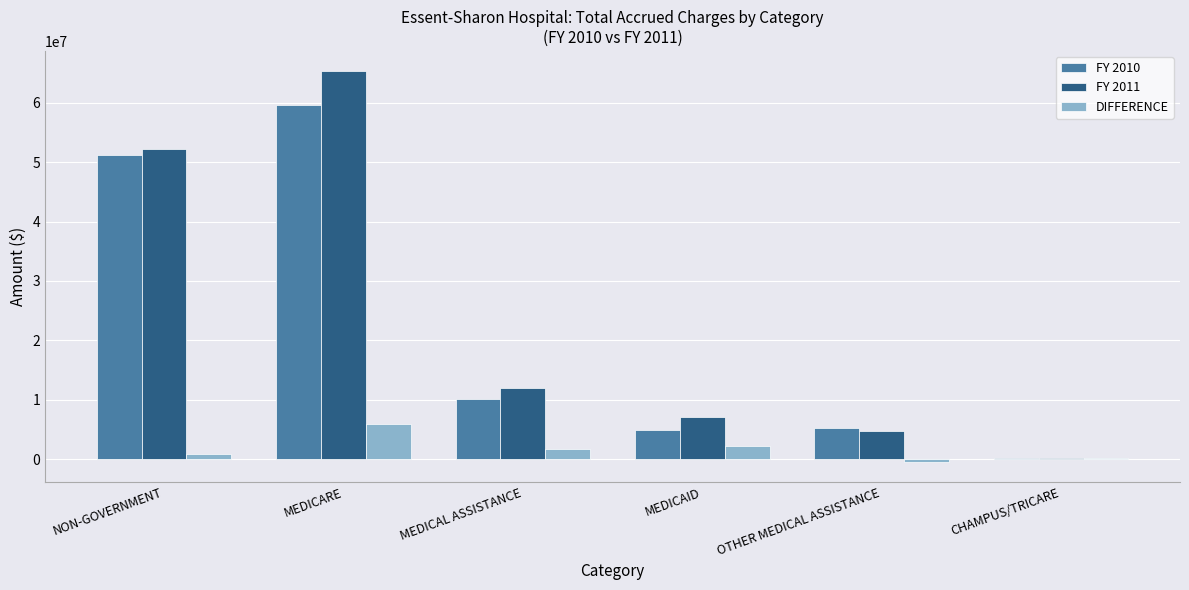

Is it true that FY 2010 equals 5199802 at MEDICAL ASSISTANCE?

False